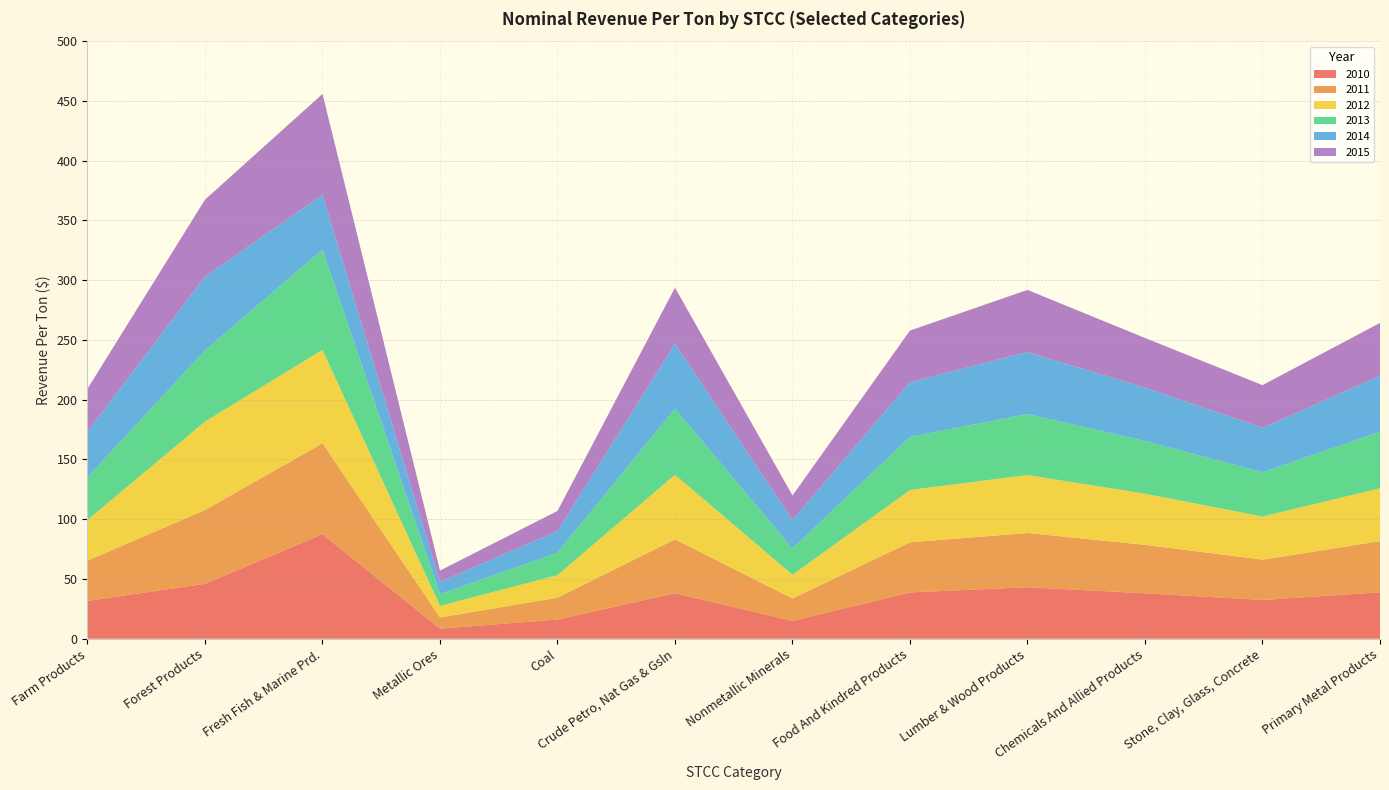

Reading left to right, extract all data points from this chart.

2010: Farm Products=31.7	Forest Products=46.0	Fresh Fish & Marine Prd.=87.5	Metallic Ores=8.5	Coal=16.1	Crude Petro, Nat Gas & Gsln=38.2	Nonmetallic Minerals=14.9	Food And Kindred Products=38.8	Lumber & Wood Products=43.1	Chemicals And Allied Products=38.1	Stone, Clay, Glass, Concrete=32.5	Primary Metal Products=38.9
2011: Farm Products=33.7	Forest Products=61.7	Fresh Fish & Marine Prd.=76.0	Metallic Ores=9.4	Coal=18.2	Crude Petro, Nat Gas & Gsln=45.0	Nonmetallic Minerals=18.7	Food And Kindred Products=42.0	Lumber & Wood Products=45.4	Chemicals And Allied Products=40.5	Stone, Clay, Glass, Concrete=33.7	Primary Metal Products=42.8
2012: Farm Products=34.0	Forest Products=74.0	Fresh Fish & Marine Prd.=78.1	Metallic Ores=9.7	Coal=18.9	Crude Petro, Nat Gas & Gsln=54.1	Nonmetallic Minerals=19.8	Food And Kindred Products=43.8	Lumber & Wood Products=48.5	Chemicals And Allied Products=42.8	Stone, Clay, Glass, Concrete=36.1	Primary Metal Products=44.2
2013: Farm Products=35.7	Forest Products=59.6	Fresh Fish & Marine Prd.=83.9	Metallic Ores=9.9	Coal=18.8	Crude Petro, Nat Gas & Gsln=55.3	Nonmetallic Minerals=22.0	Food And Kindred Products=44.4	Lumber & Wood Products=51.0	Chemicals And Allied Products=44.1	Stone, Clay, Glass, Concrete=37.1	Primary Metal Products=47.3
2014: Farm Products=38.1	Forest Products=61.7	Fresh Fish & Marine Prd.=45.8	Metallic Ores=10.1	Coal=18.1	Crude Petro, Nat Gas & Gsln=54.5	Nonmetallic Minerals=23.8	Food And Kindred Products=45.8	Lumber & Wood Products=51.9	Chemicals And Allied Products=44.6	Stone, Clay, Glass, Concrete=37.2	Primary Metal Products=46.8
2015: Farm Products=35.9	Forest Products=64.4	Fresh Fish & Marine Prd.=84.4	Metallic Ores=9.5	Coal=16.8	Crude Petro, Nat Gas & Gsln=46.7	Nonmetallic Minerals=20.5	Food And Kindred Products=43.2	Lumber & Wood Products=52.0	Chemicals And Allied Products=41.6	Stone, Clay, Glass, Concrete=35.7	Primary Metal Products=44.3